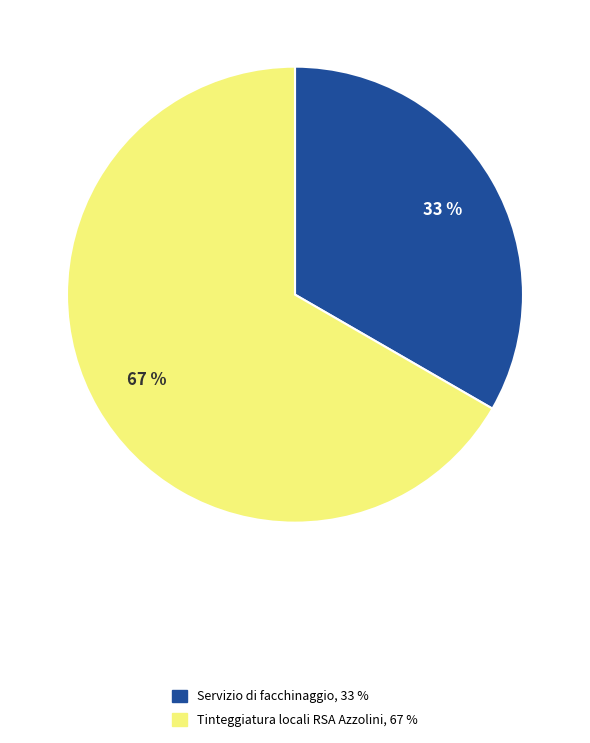

Is it true that Servizio di facchinaggio is 33% of the pie?

True